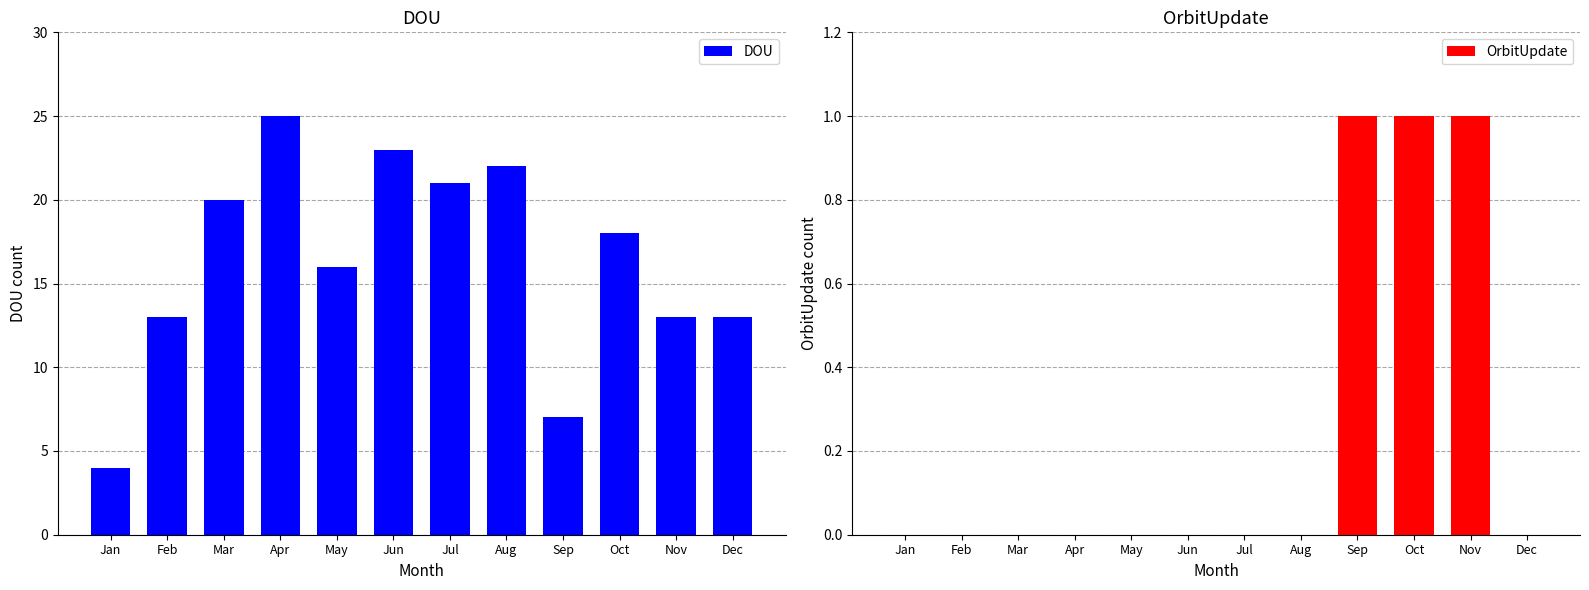

Reading left to right, extract all data points from this chart.

DOU: Jan=4	Feb=13	Mar=20	Apr=25	May=16	Jun=23	Jul=21	Aug=22	Sep=7	Oct=18	Nov=13	Dec=13
OrbitUpdate: Jan=0	Feb=0	Mar=0	Apr=0	May=0	Jun=0	Jul=0	Aug=0	Sep=1	Oct=1	Nov=1	Dec=0